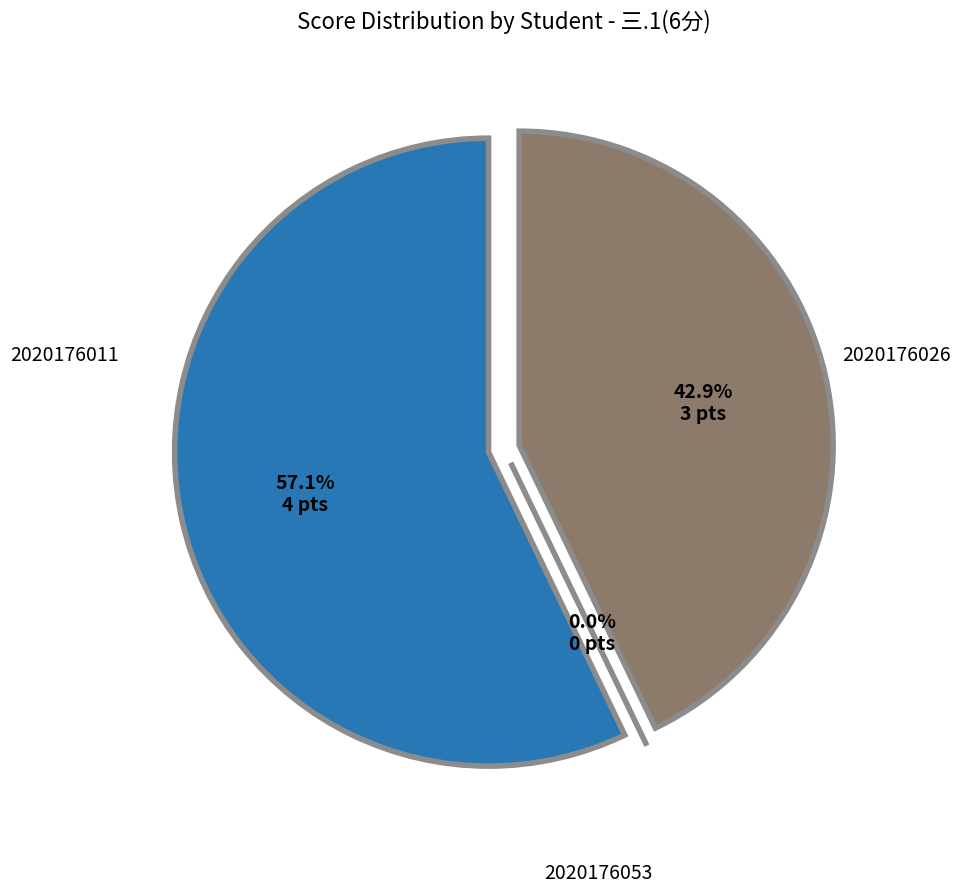

Count the number of slices in the pie.

3